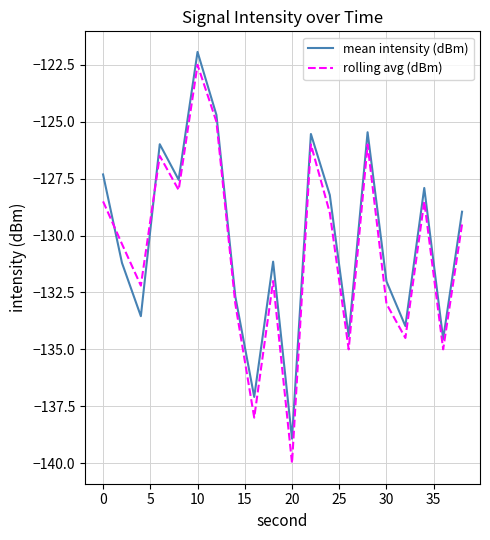

After their last crossing, which series has the higher values: rolling avg (dBm) or mean intensity (dBm)?

mean intensity (dBm)